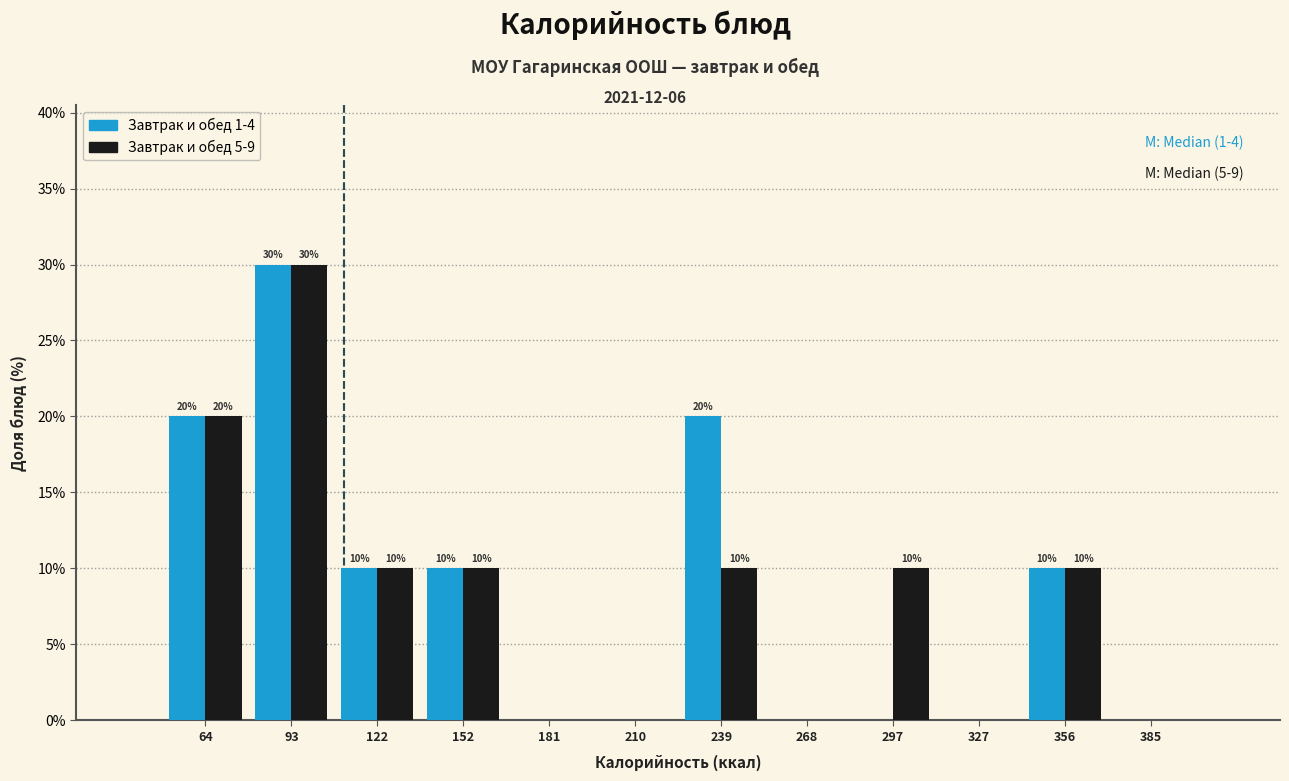

In the Завтрак и обед 5-9 series, which range on the x-axis has the tallest bar?

80 to 110